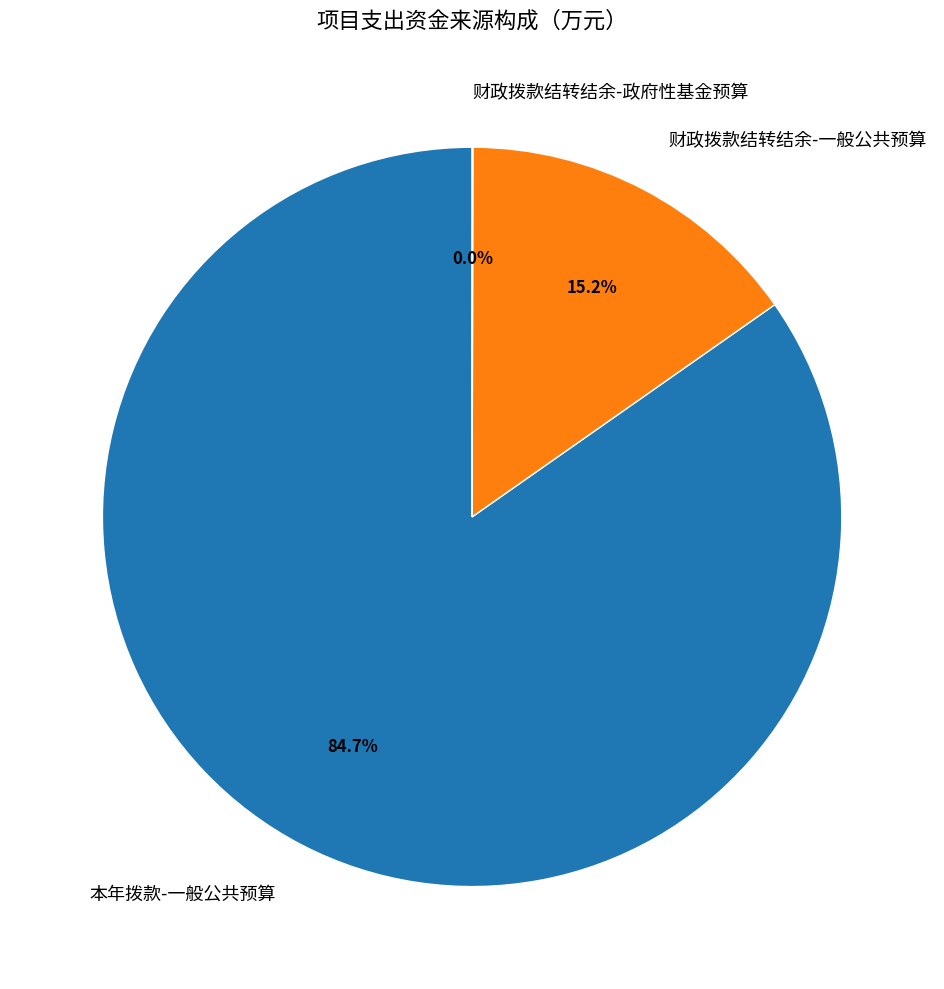

Do 本年拨款-一般公共预算 and 财政拨款结转结余-一般公共预算 together represent more than half of the pie?

Yes